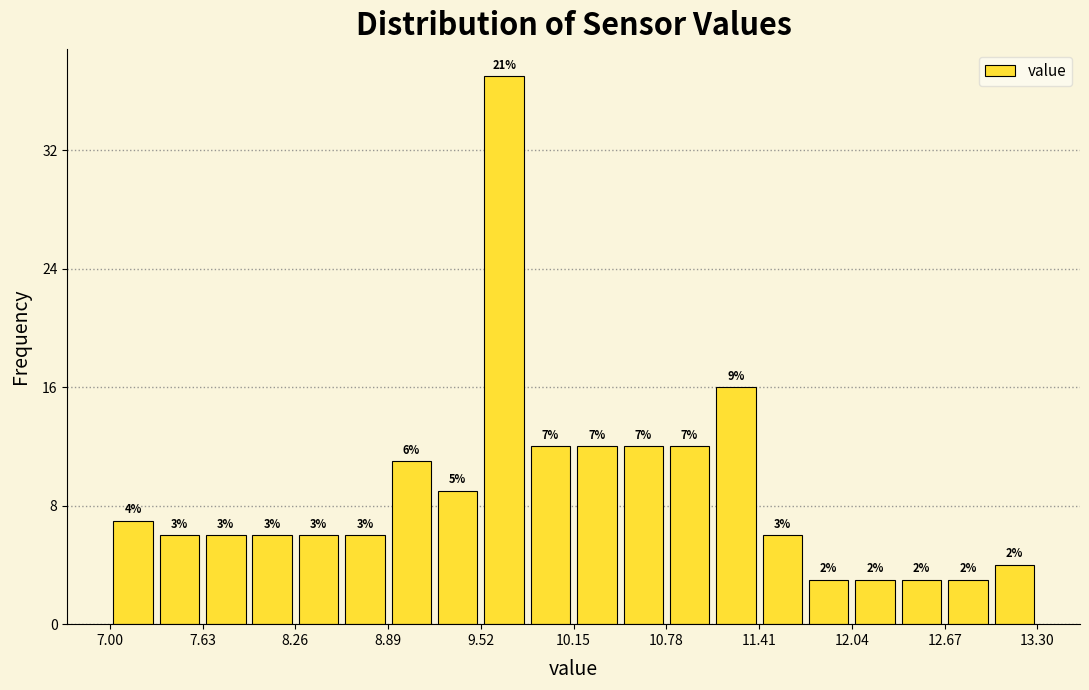

Read against the x-axis, roughly where is the centre of the tallest bar?

9.7